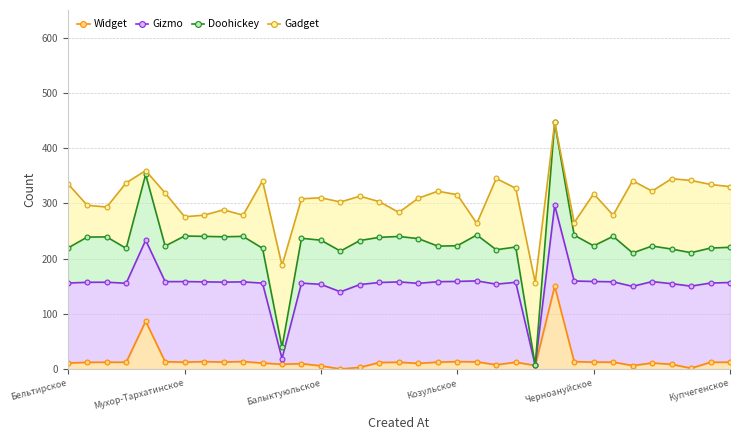

What is the value of the Gizmo point at the 28th from the left?

158.5